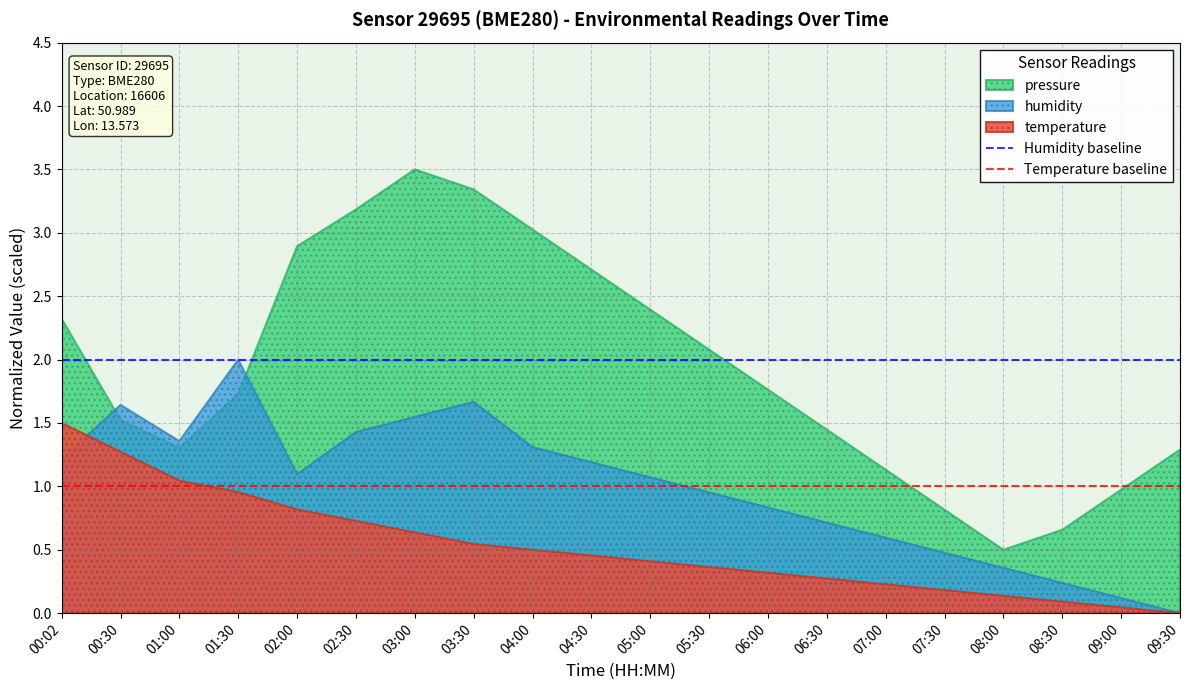

The Temperature baseline series shows 1 at 00:02. True or false?

True